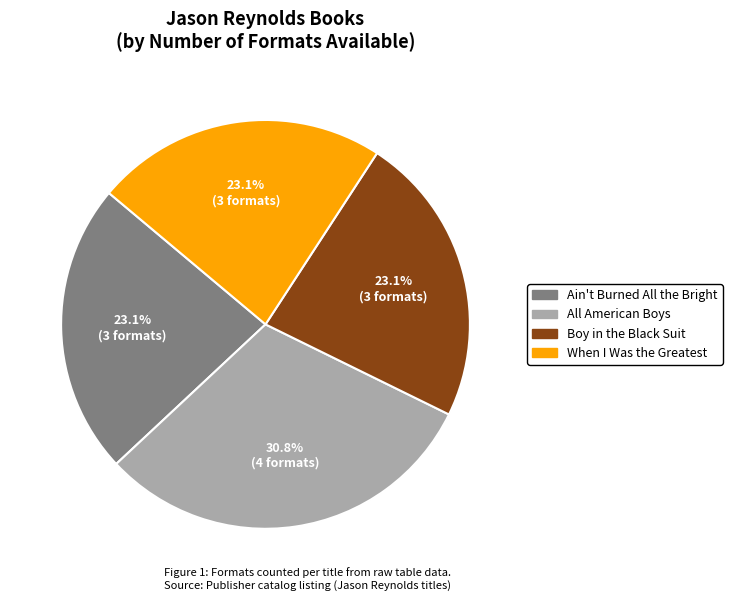

Approximately how many times larger is the value at Boy in the Black Suit compared to When I Was the Greatest?

1.0